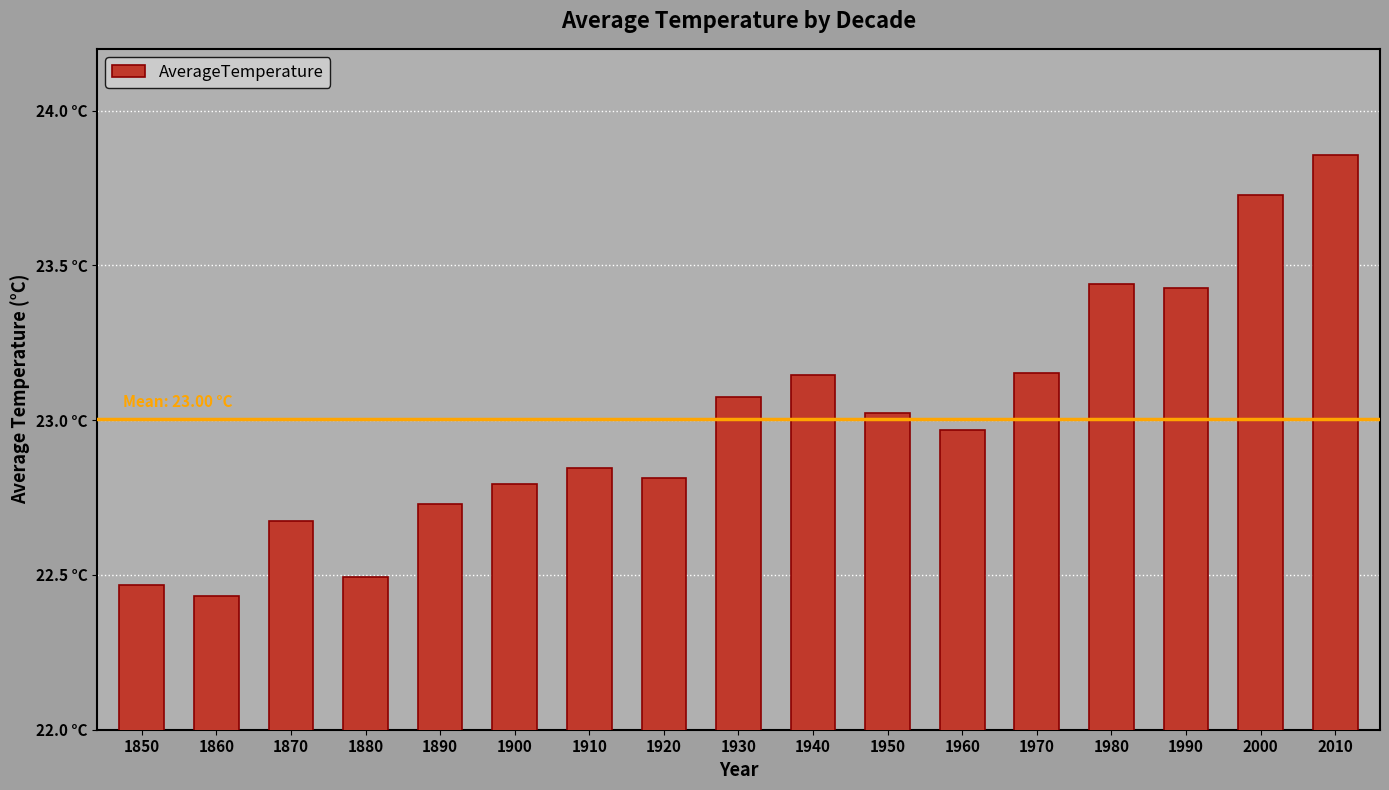

Does the chart contain any negative values?

No